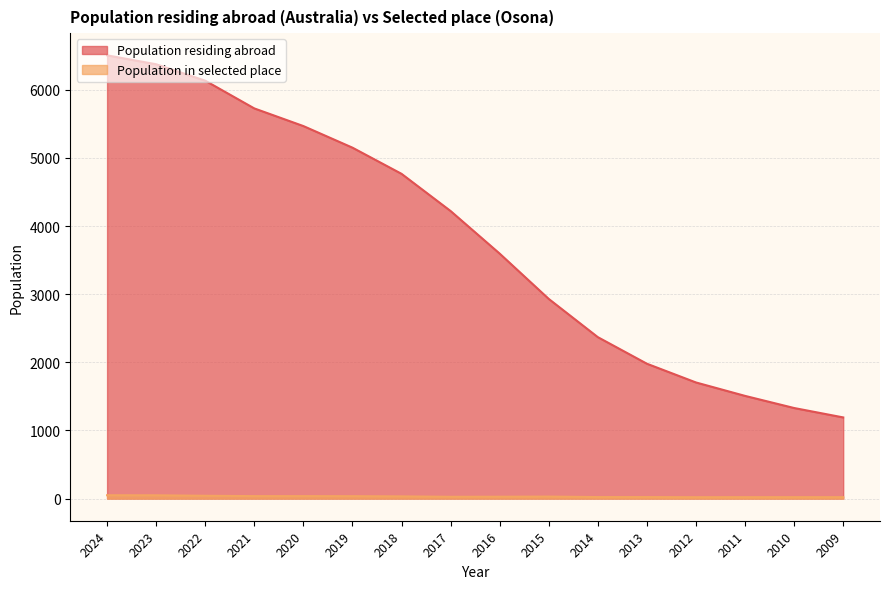

True or false: Population in selected place and Population residing abroad intersect in this chart.

False